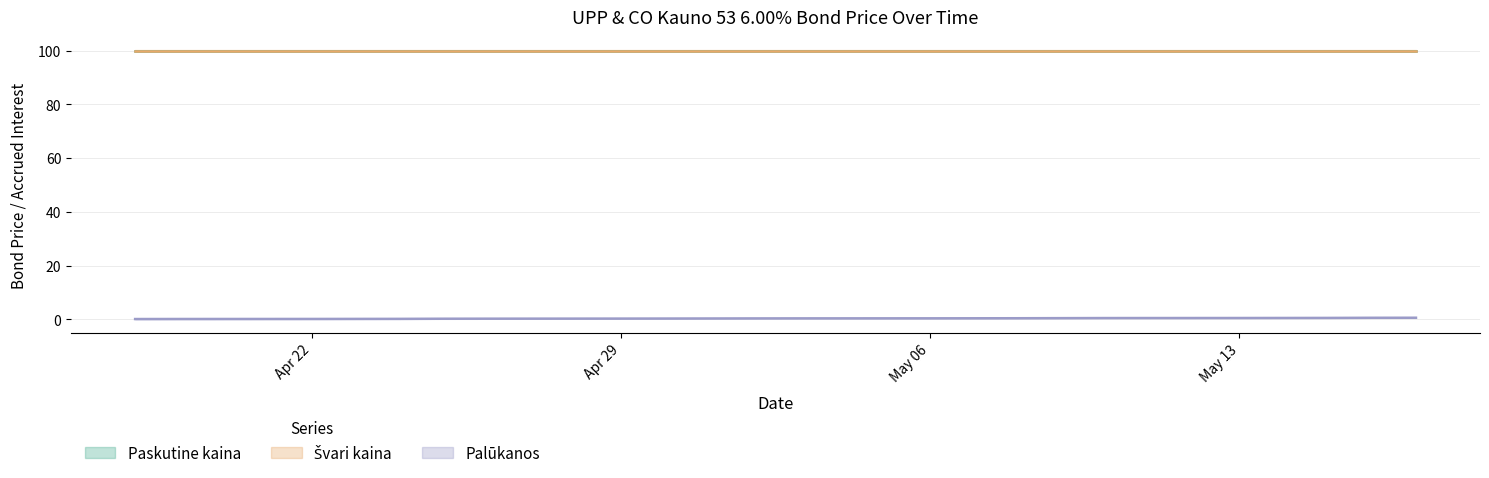

At how many categories does at least one series exceed 78?

20